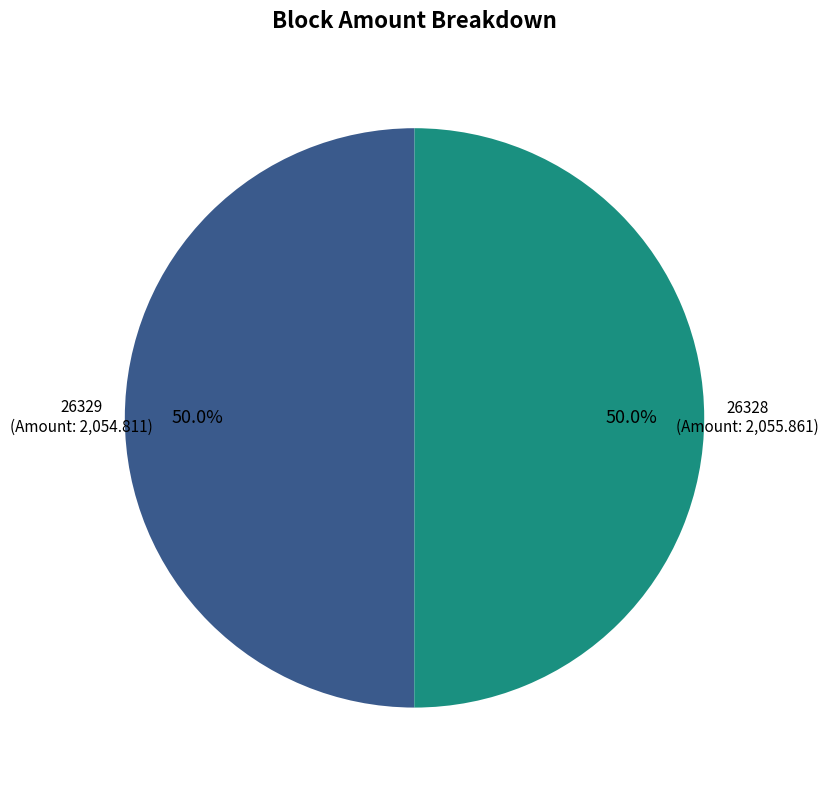

What is the total percentage of 26329 and 26328?

100.0%